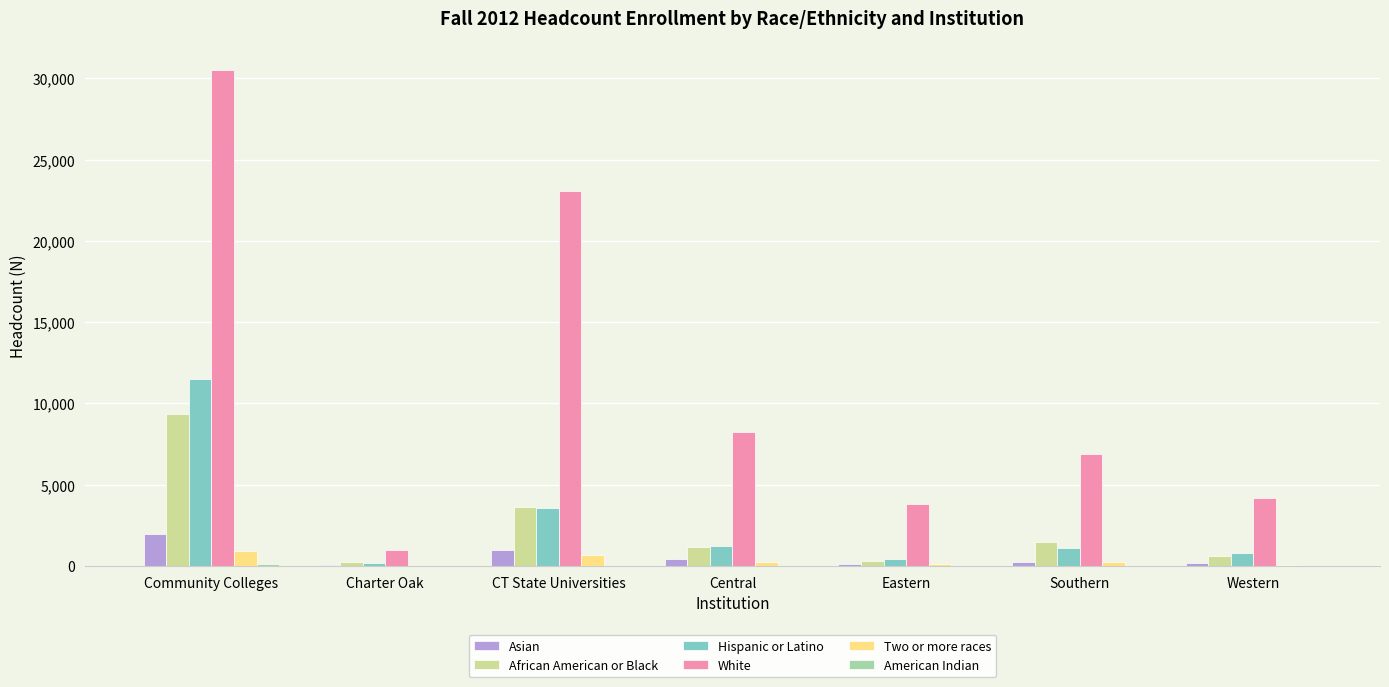

The value of African American or Black at Community Colleges is 9343. True or false?

True